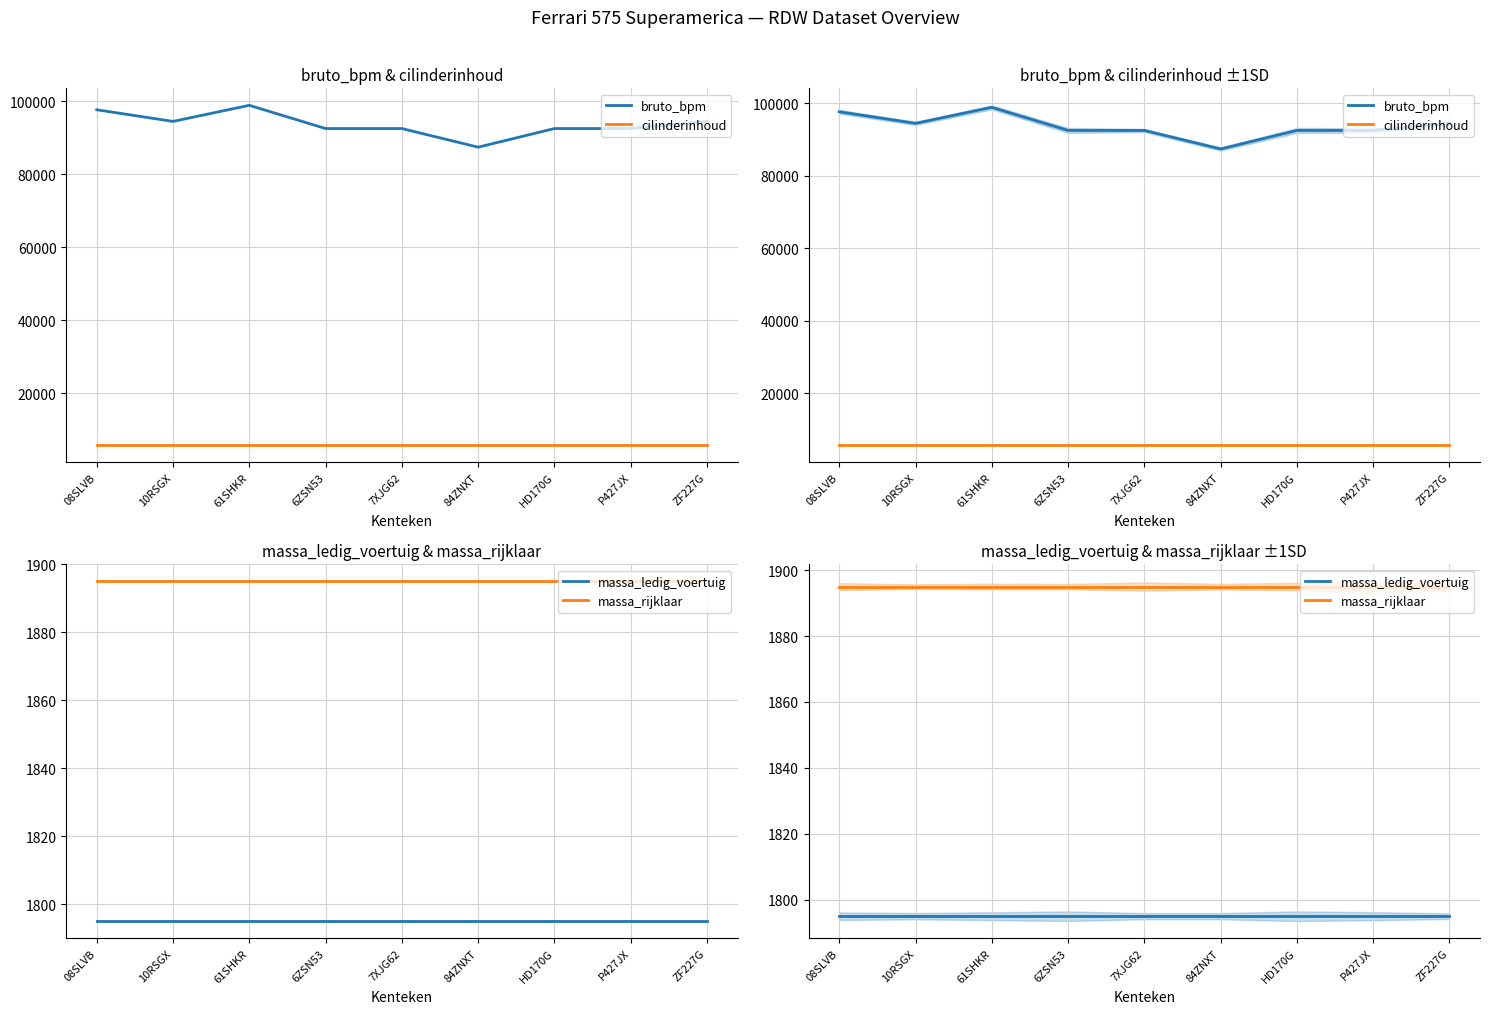

Rank the series at 6ZSN53 from lowest to highest value.

massa_ledig_voertuig, massa_rijklaar, cilinderinhoud, bruto_bpm